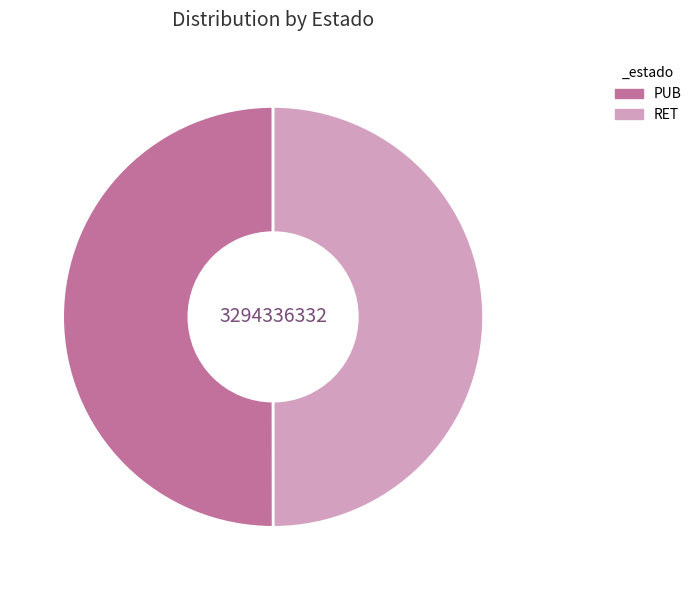

Does any single category account for the majority?

Yes